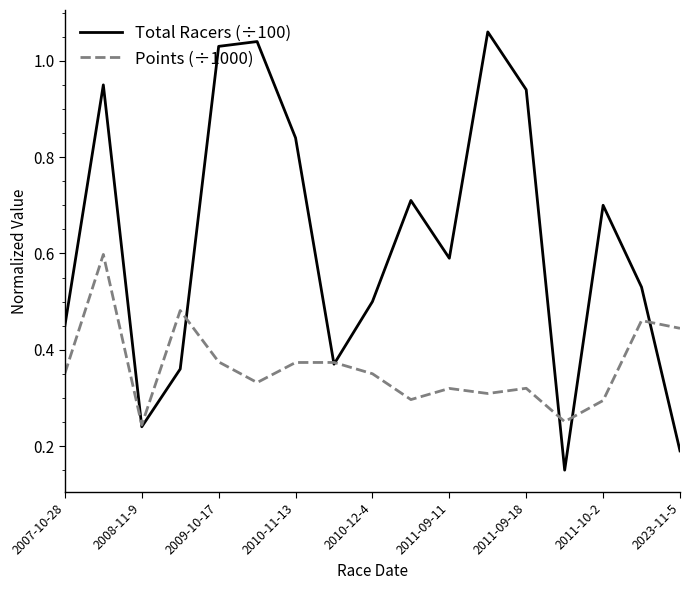

List the series in order of their peak value, highest first.

Total Racers (÷100), Points (÷1000)